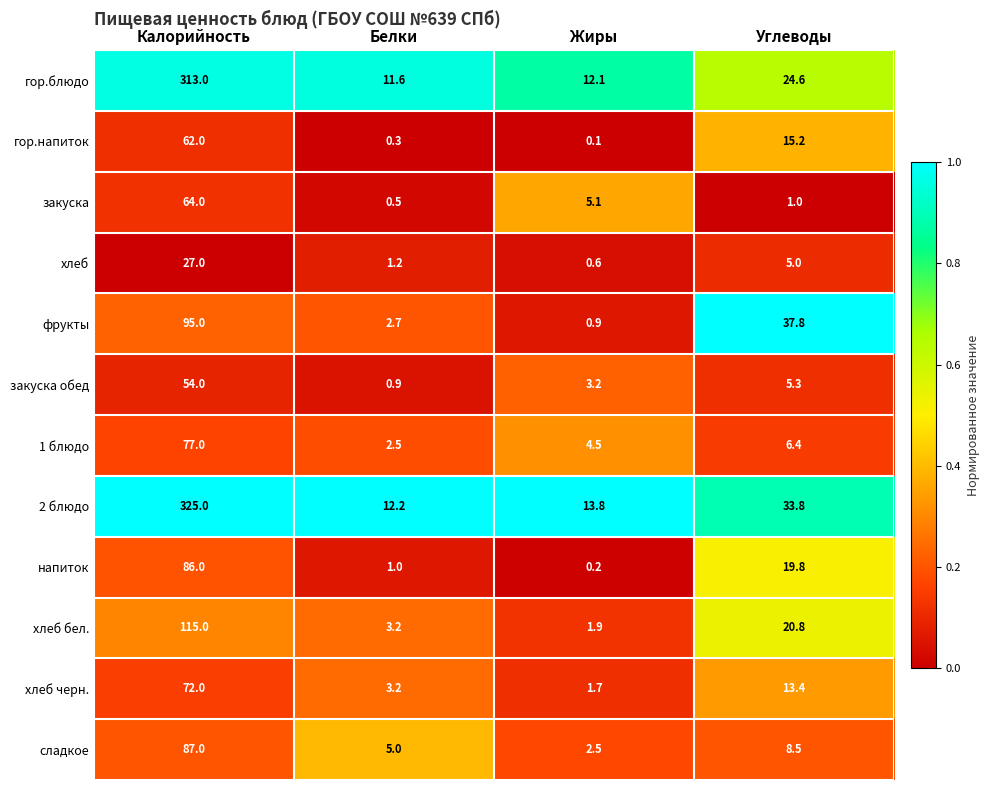

Is it true that 2 блюдо equals 12.2 at Белки?

True